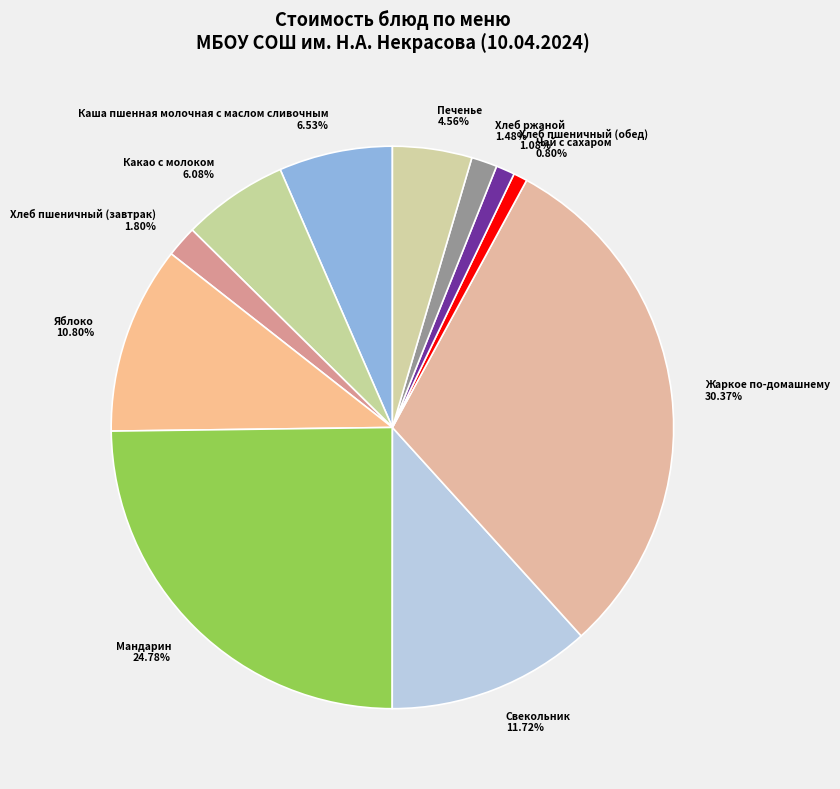

Does Яблоко 10.80% account for over 50% of the chart?

No